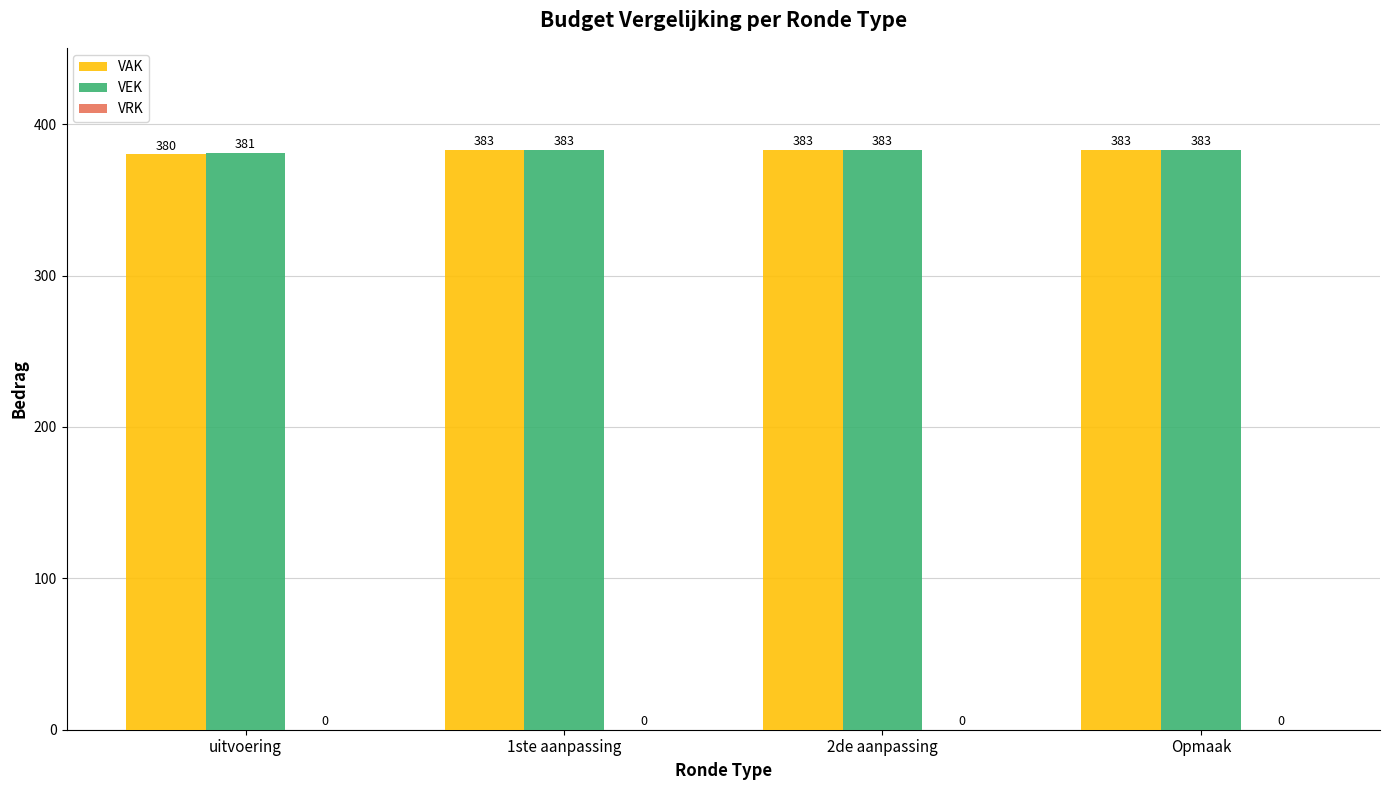

Which label corresponds to the smallest value in the chart?

uitvoering